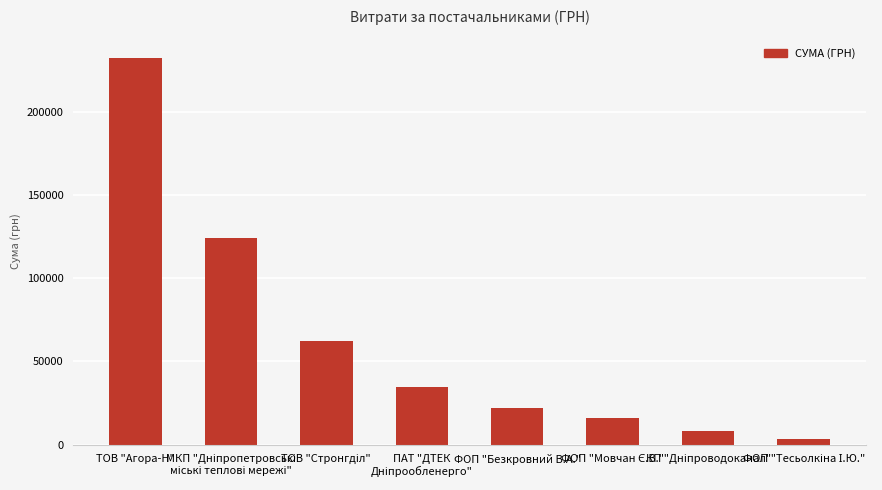

Reading right to left, list all the values displayed in this chart.

3387.1	8072.0	16027.9	22234.5	34610.0	62489.0	124148.0	232568.6